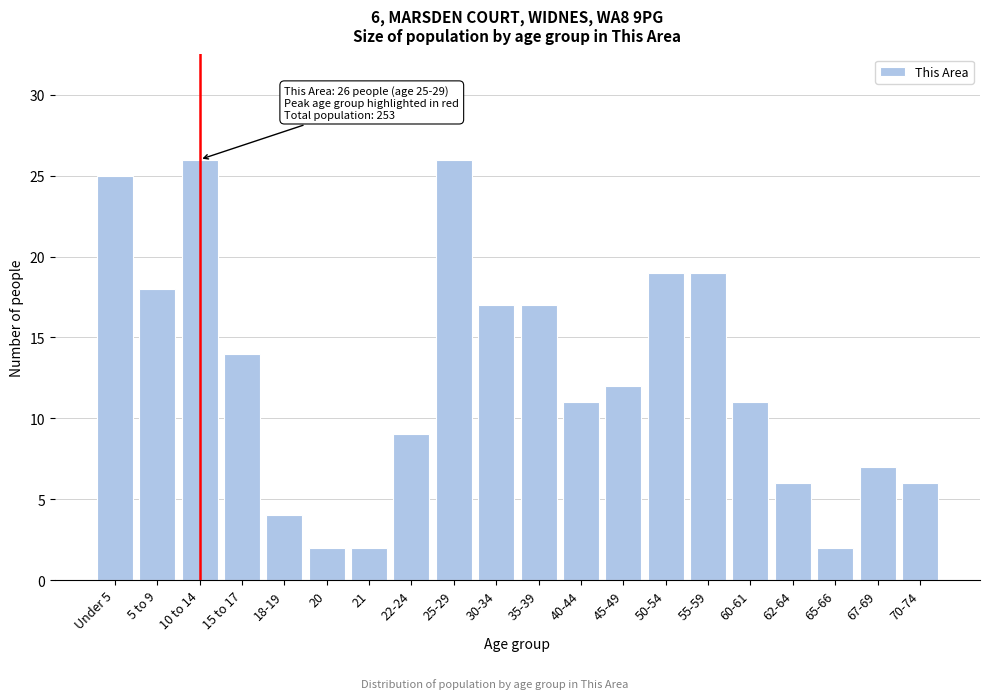

Reading left to right, list all the values displayed in this chart.

Under 5=25	5 to 9=18	10 to 14=26	15 to 17=14	18-19=4	20=2	21=2	22-24=9	25-29=26	30-34=17	35-39=17	40-44=11	45-49=12	50-54=19	55-59=19	60-61=11	62-64=6	65-66=2	67-69=7	70-74=6